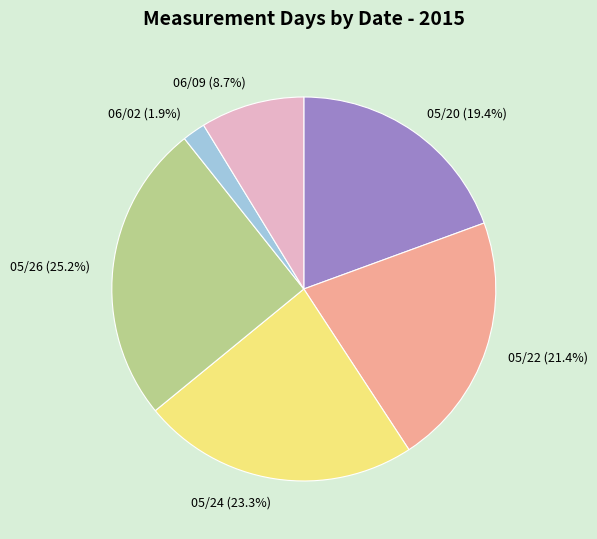

To the nearest percent, what is the average slice percentage?

17%